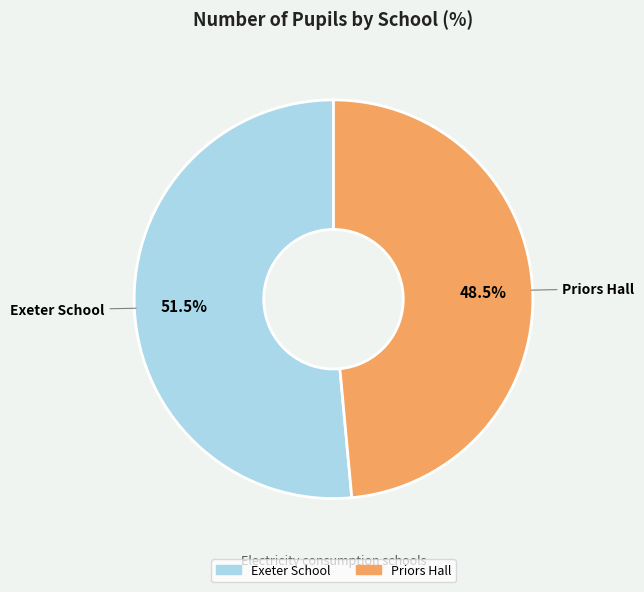

Which slice is the largest?

Exeter School